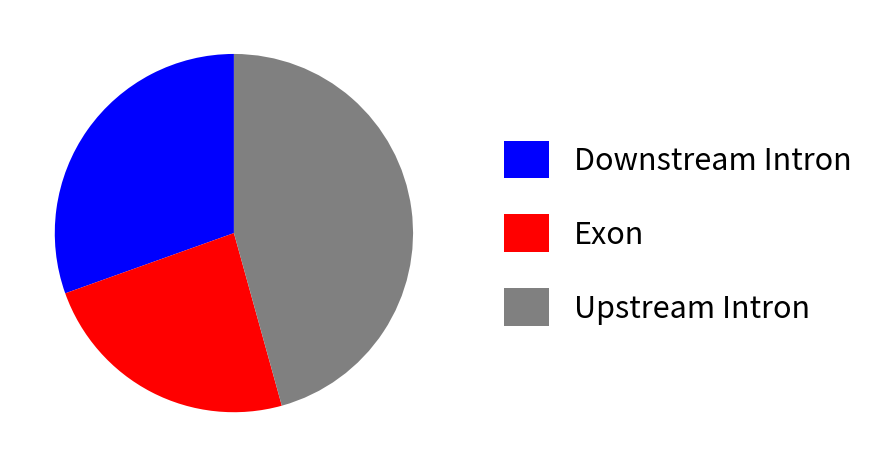

What is the smallest slice in the pie chart?

Exon